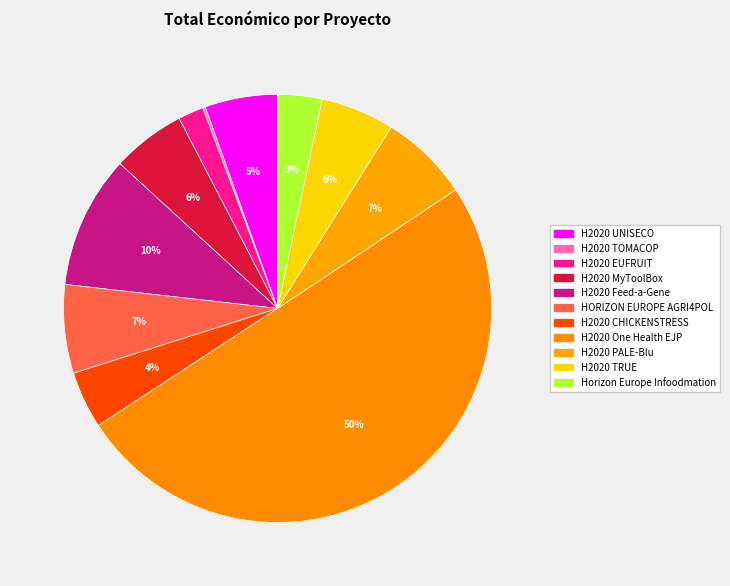

How many segments does this pie chart have?

11